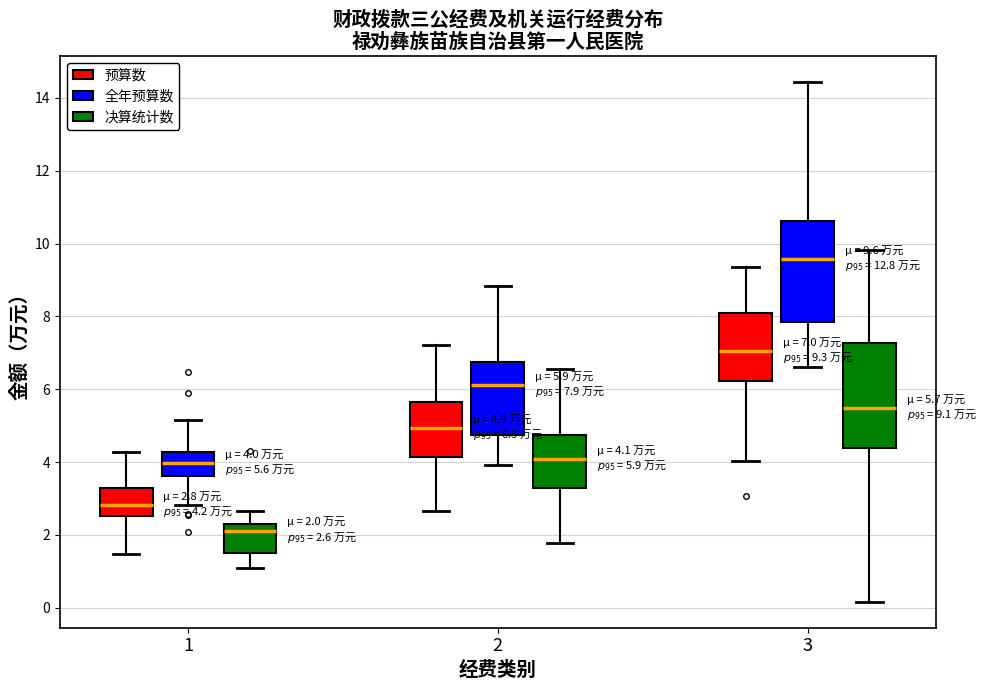

Which box has the lowest median line?

1 (决算统计数)